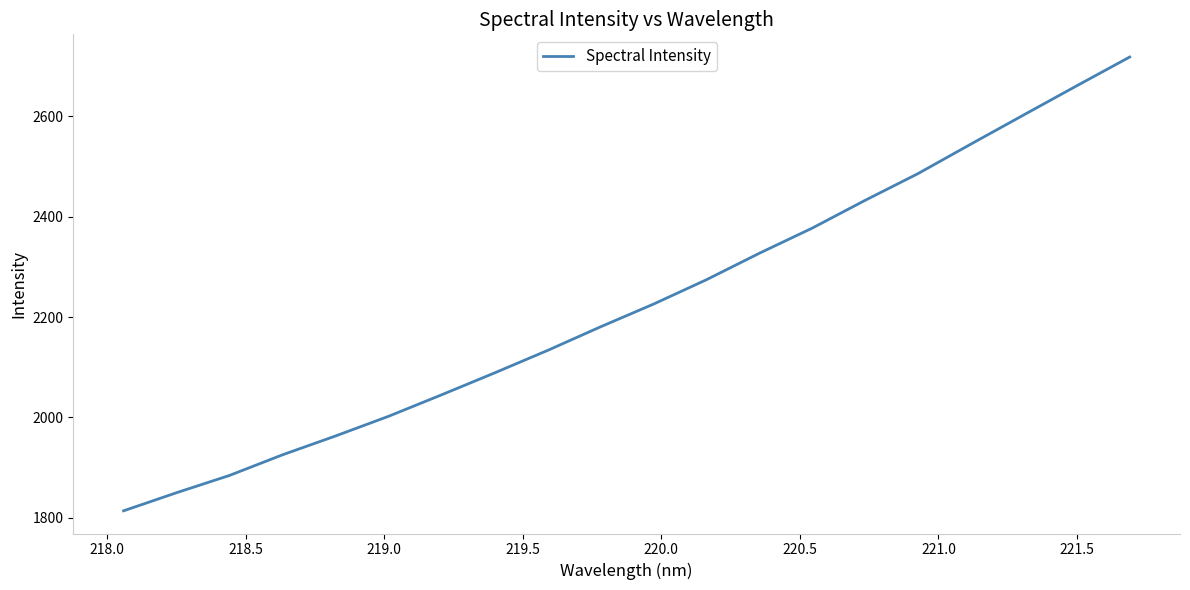

What is the greatest value displayed?

2717.9